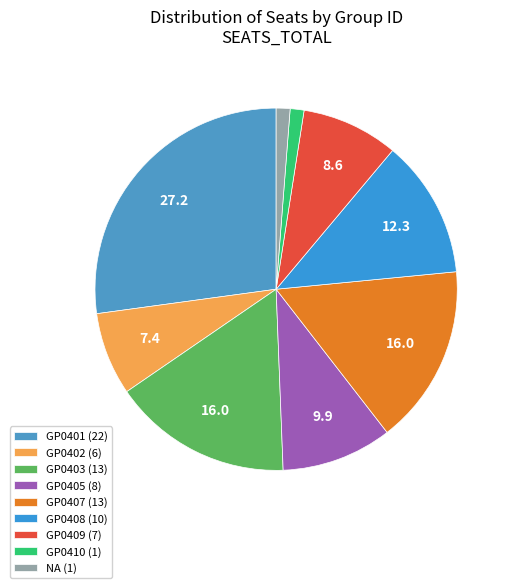

What is the largest slice in the pie chart?

GP0401 (22)